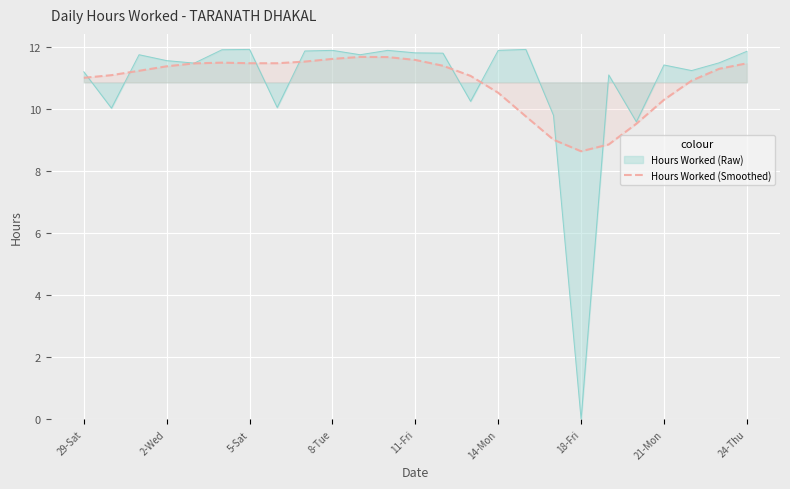

The Hours Worked (Raw) series shows 8.2 at 14-Mon. True or false?

False